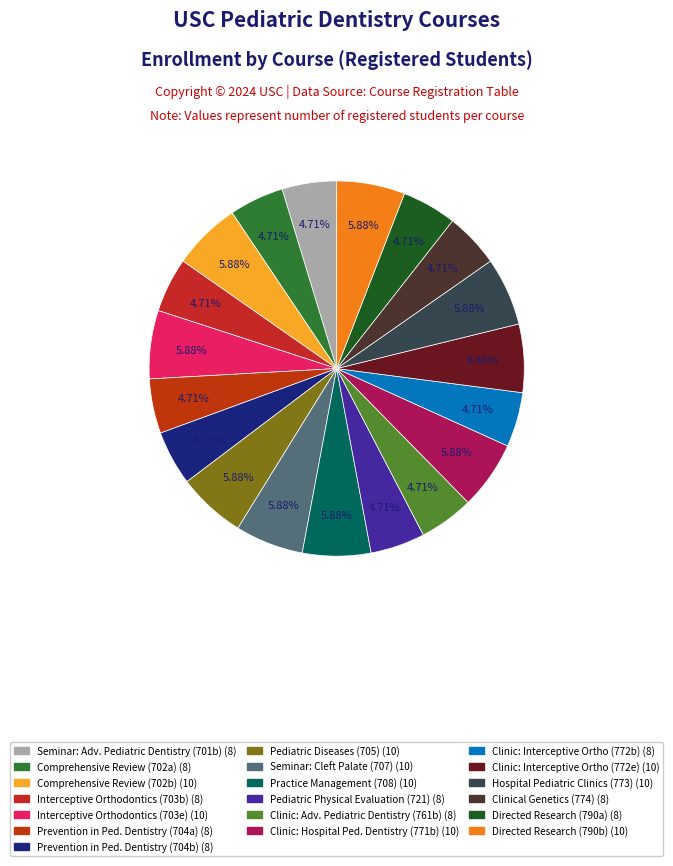

Count the number of slices in the pie.

19